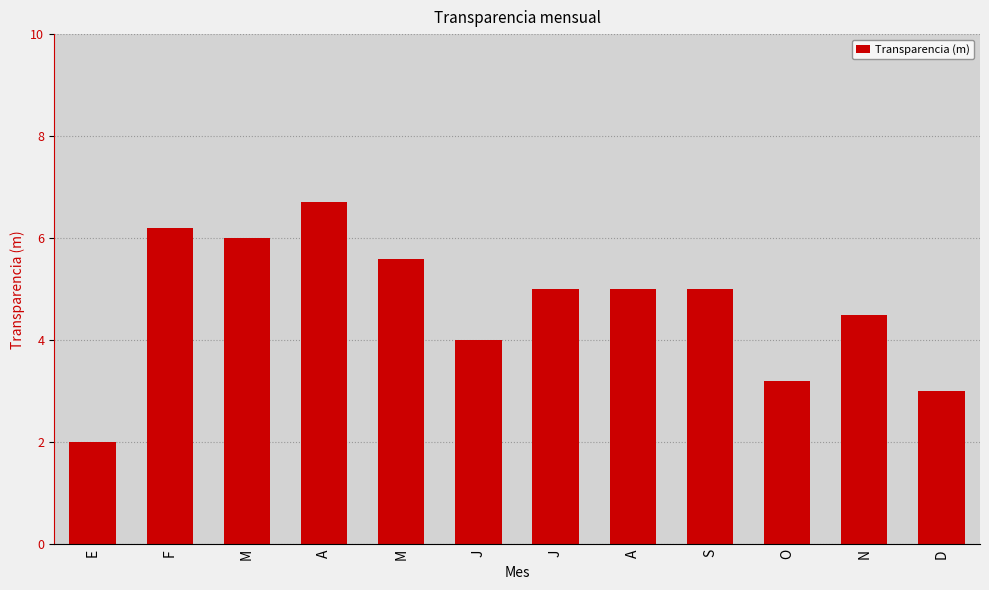

What is the smallest value displayed?

2.0